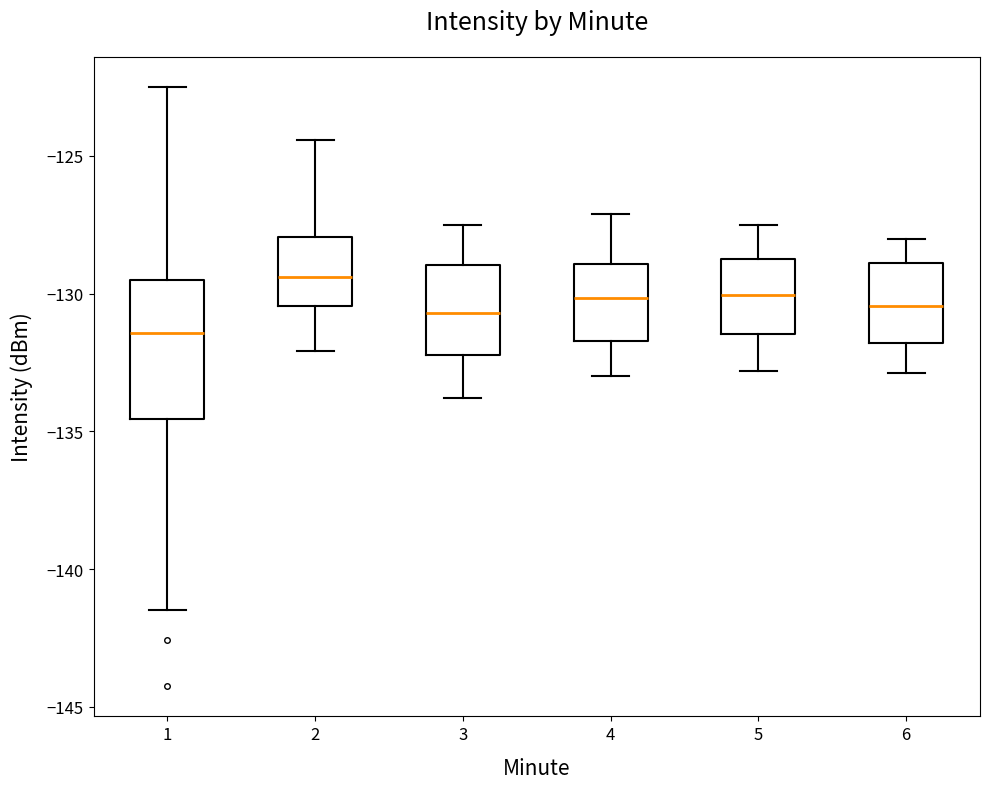

Where is the upper edge of the box at x = 6 on the y-axis? The values are not printed on the chart, so give them approximately, as read against the axis.

-129.0